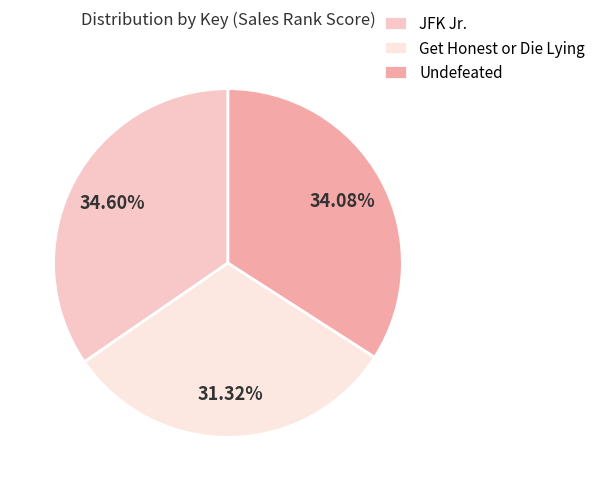

The JFK Jr. slice represents 27% of the pie. True or false?

False